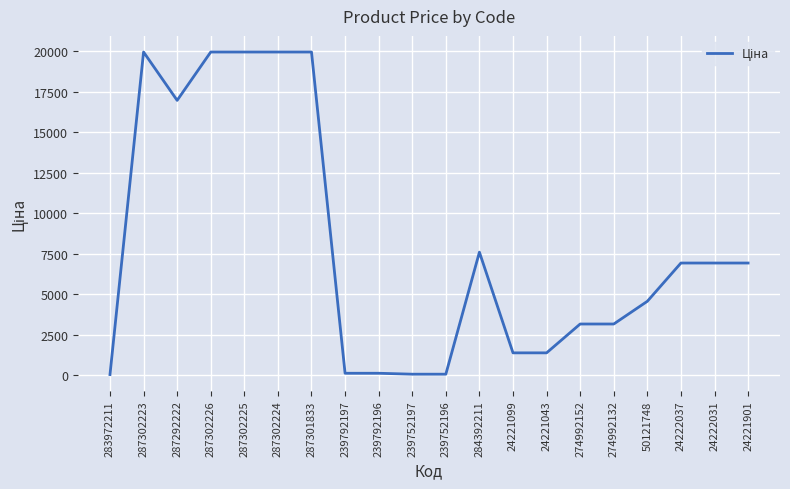

What is the difference between the maximum and second lowest values?

19907.1